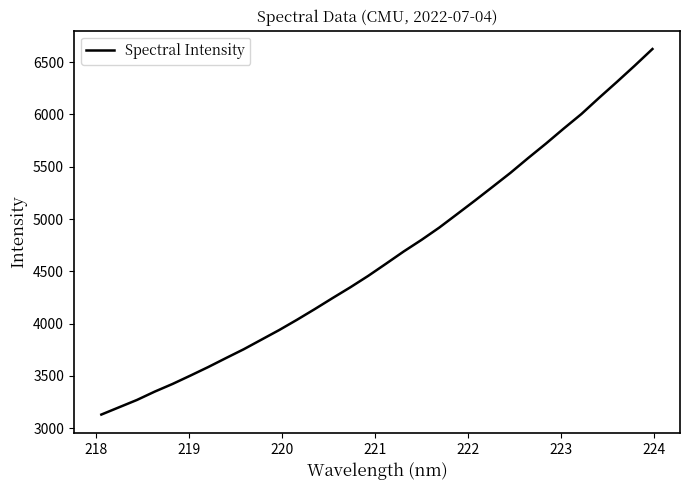

What is the smallest value displayed?

3129.7